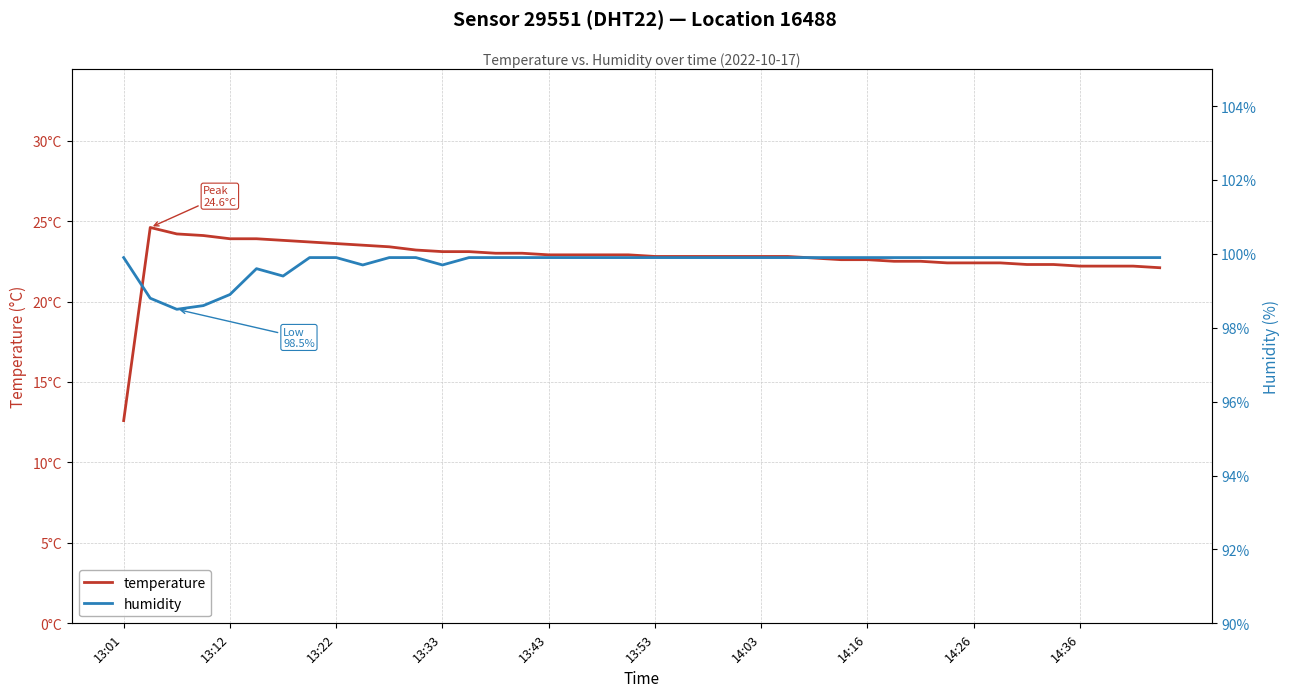

Which series has the widest spread of values?

temperature